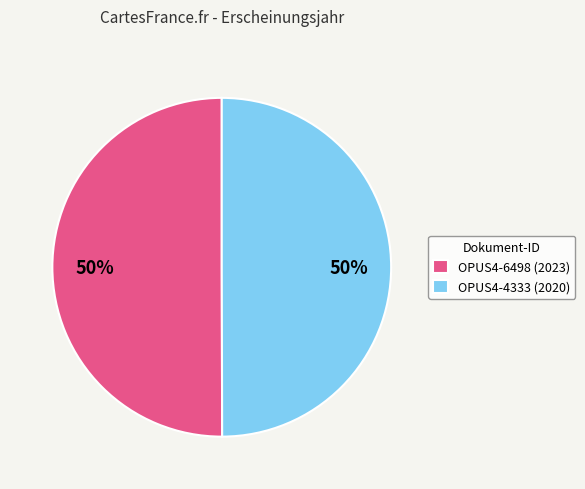

Combined, do OPUS4-6498 (2023) and OPUS4-4333 (2020) account for over 50%?

Yes